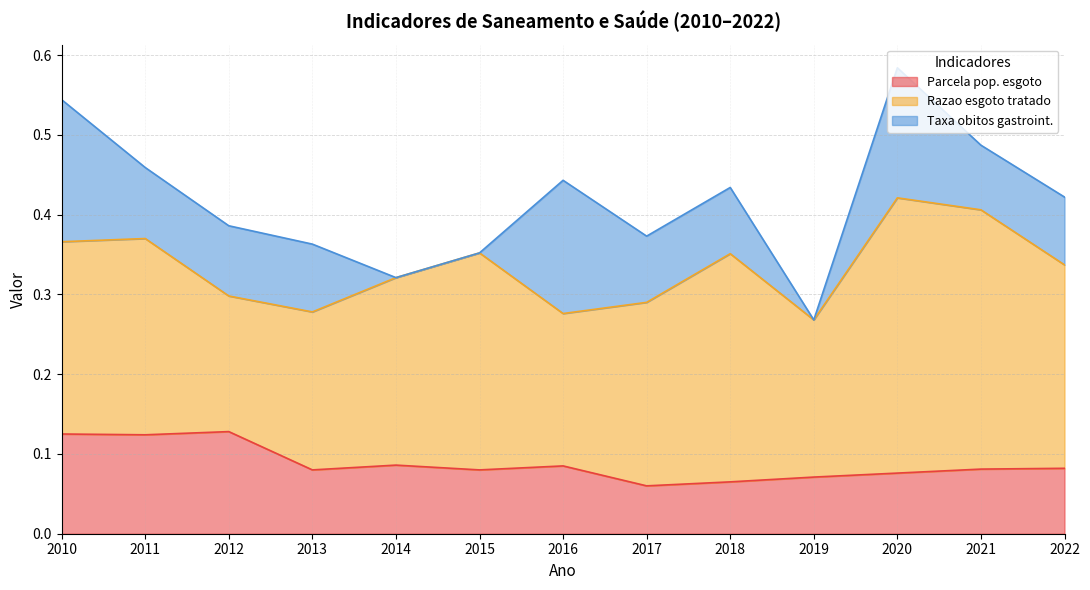

What is the sum of the Parcela pop. esgoto values at 2017 and 2022?

0.1